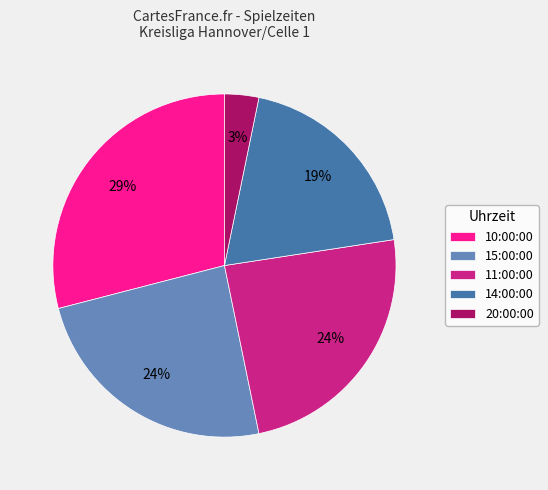

To the nearest percent, what is the average slice percentage?

20%